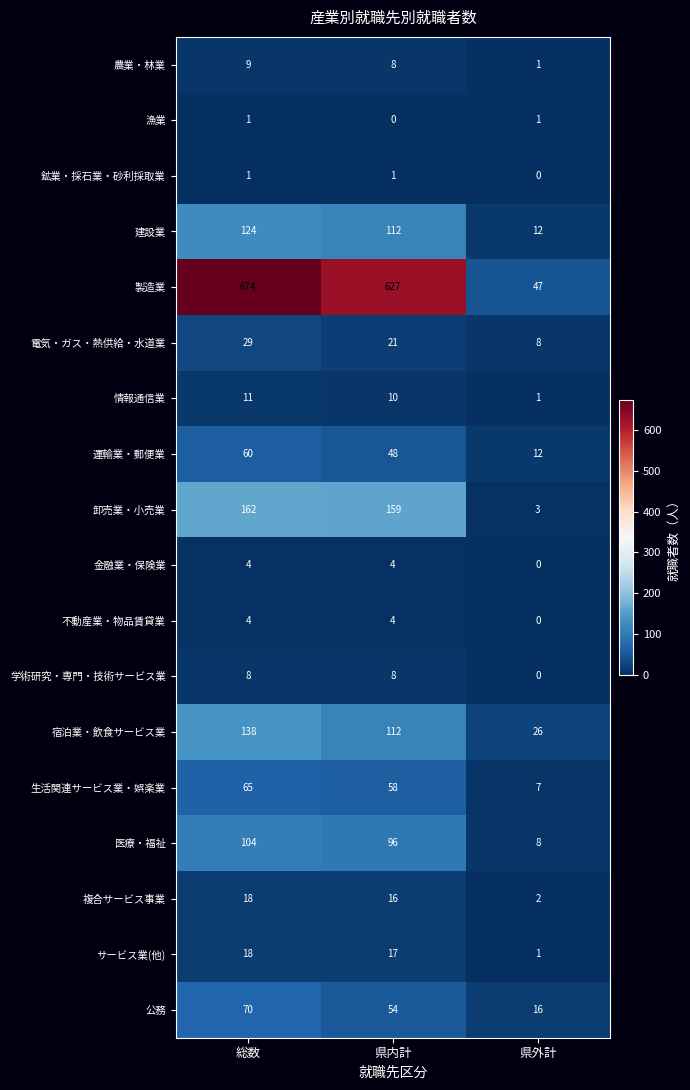

How many distinct data groups are displayed?

18